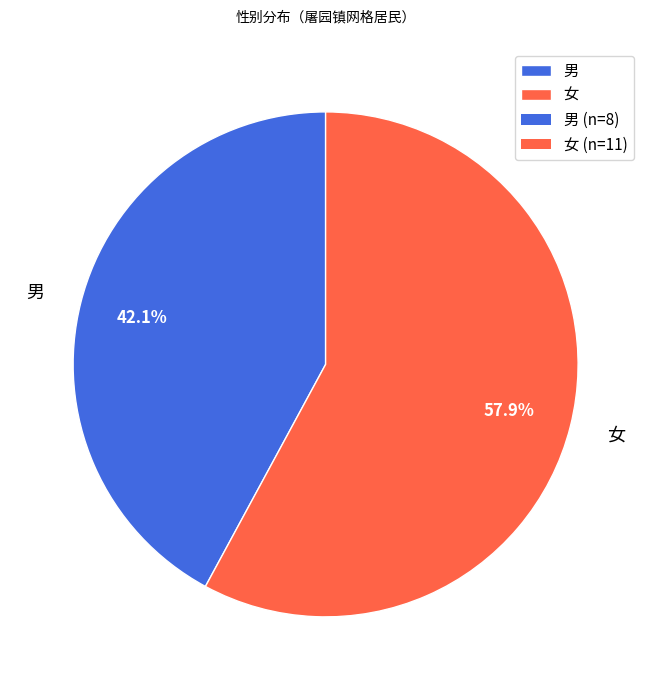

Do 女 and 男 together represent more than half of the pie?

Yes